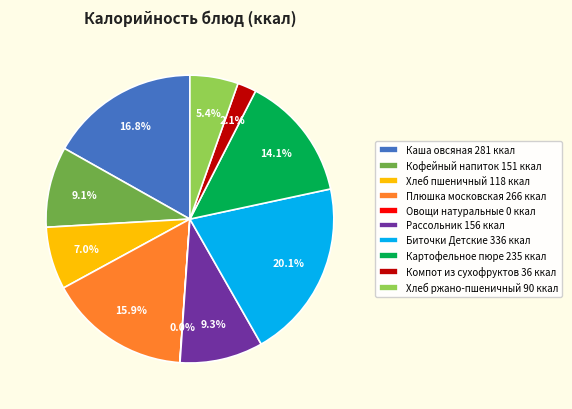

Is the sum of Плюшка московская and Кофейный напиток greater than half?

No